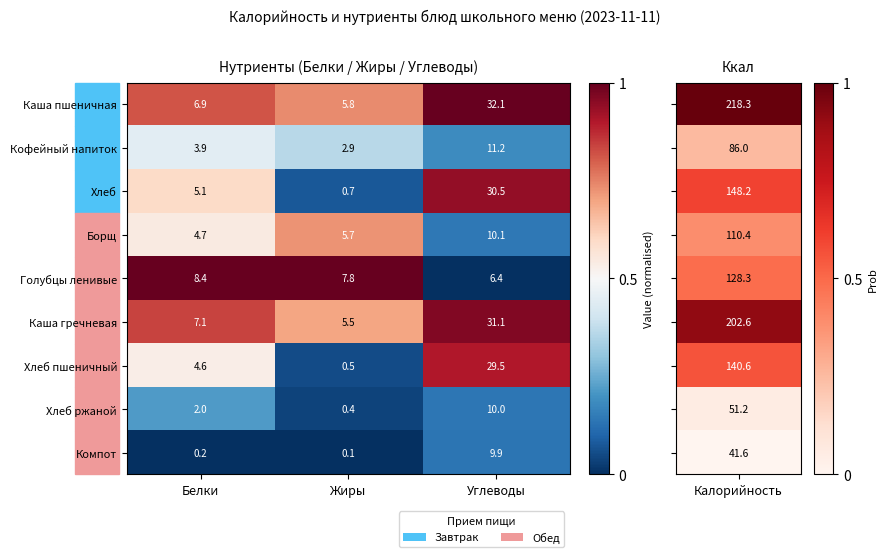

Which label corresponds to the largest value in the chart?

Углеводы